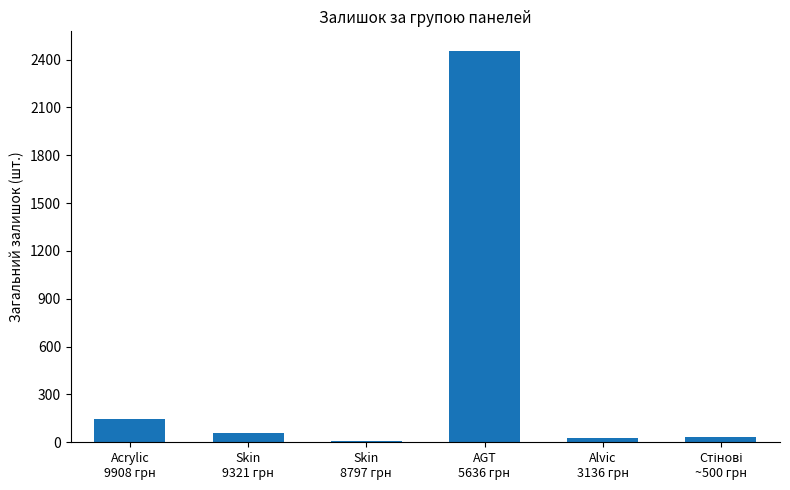

What is the average value?

455